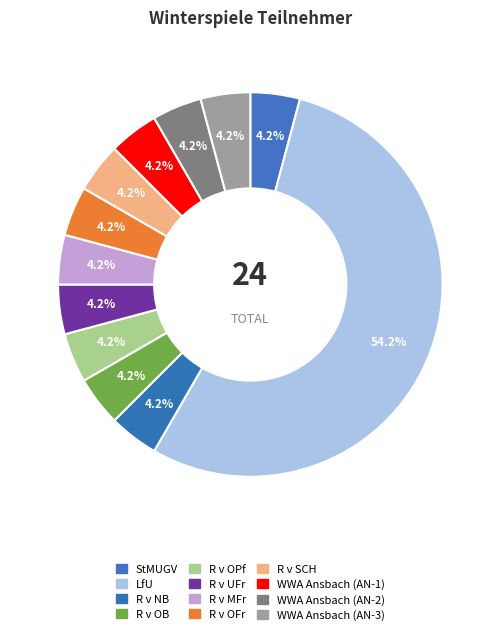

What percentage is the R v SCH slice, to the nearest percent?

4%